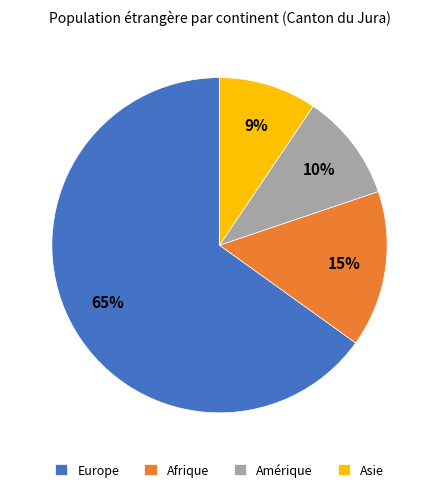

Count the number of slices in the pie.

4